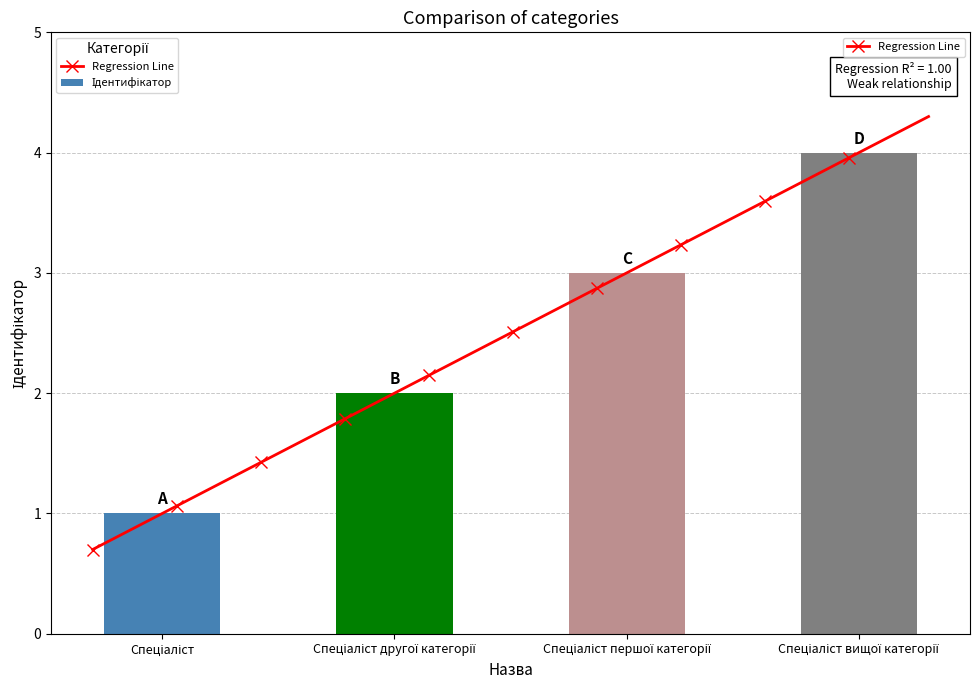

List the labels in order of value, smallest first.

Спеціаліст, Спеціаліст другої категорії, Спеціаліст першої категорії, Спеціаліст вищої категорії